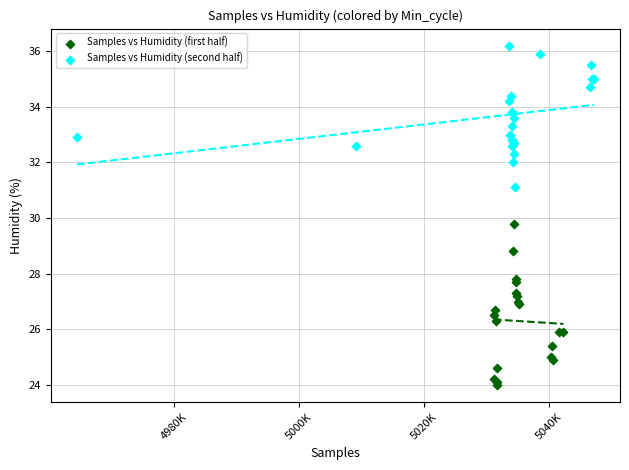

Which series contains the highest Y value?

Samples vs Humidity (second half)